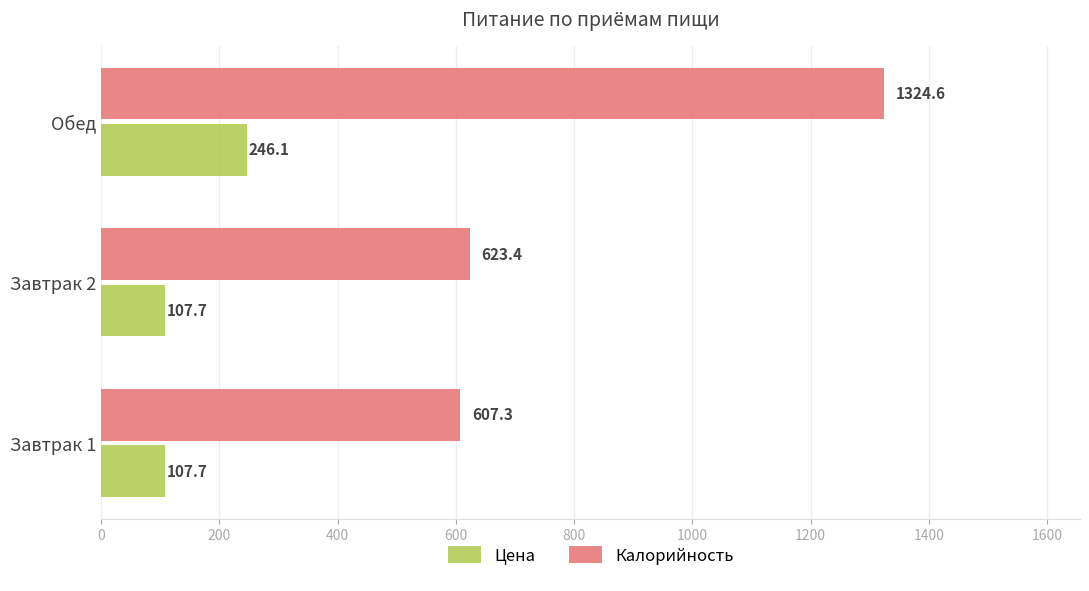

True or false: Цена has a value of 107.7 at Завтрак 2.

True